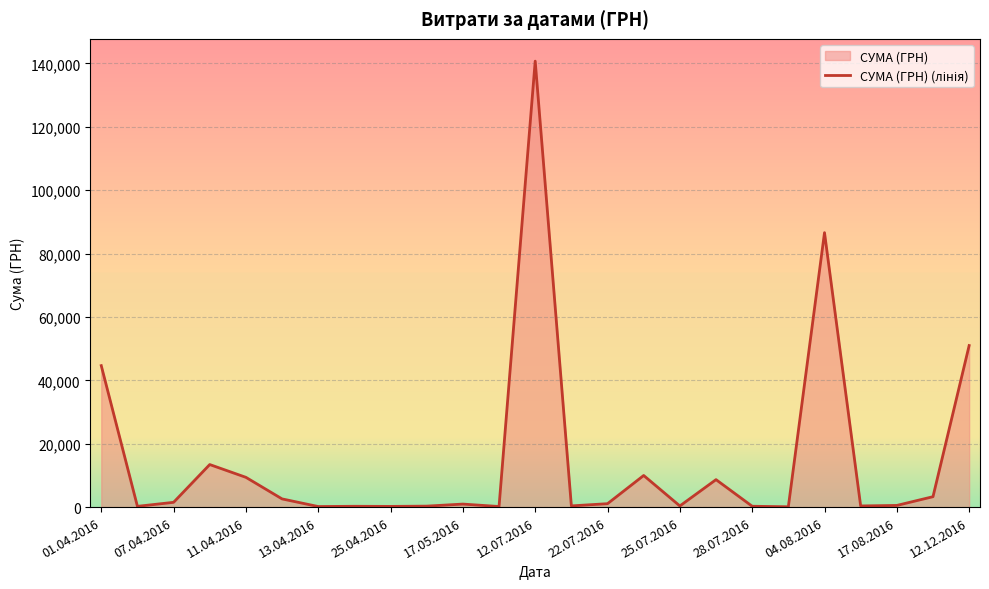

At which label is the value closest to 70401?

04.08.2016